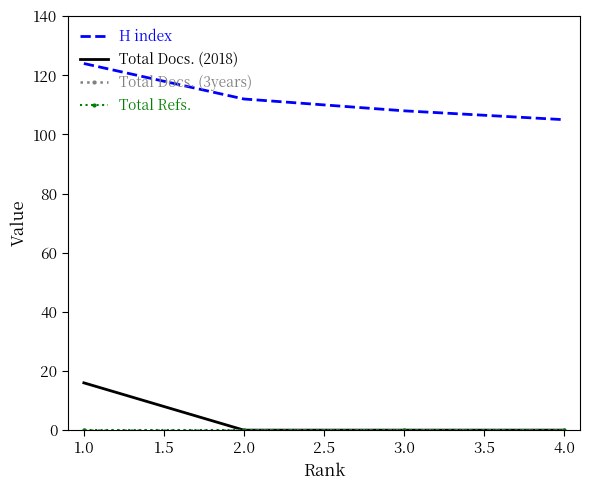

True or false: H index and Total Docs. (2018) cross at least once.

False